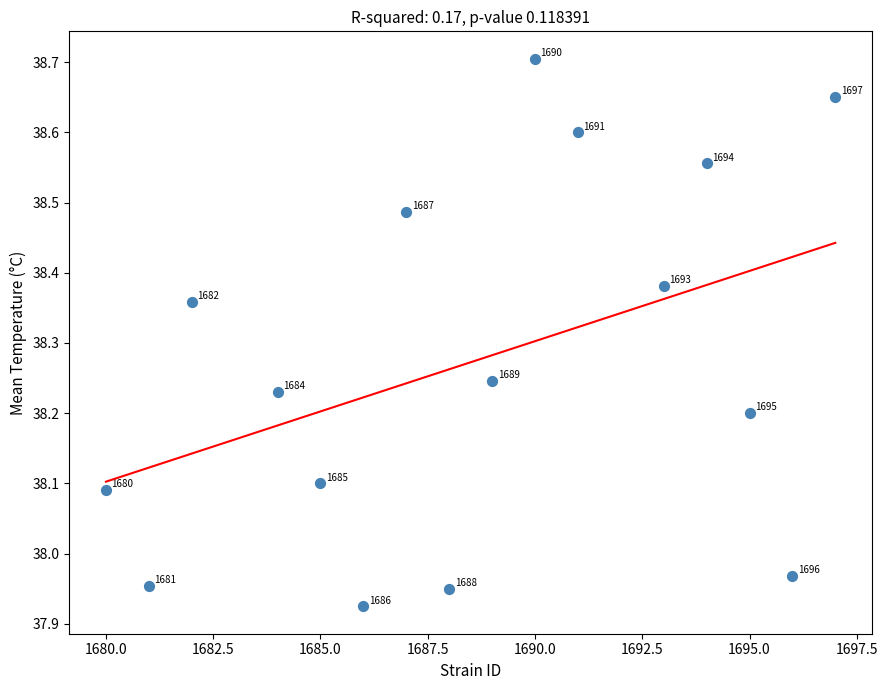

What is the range of X values (max minus min)?

17.0